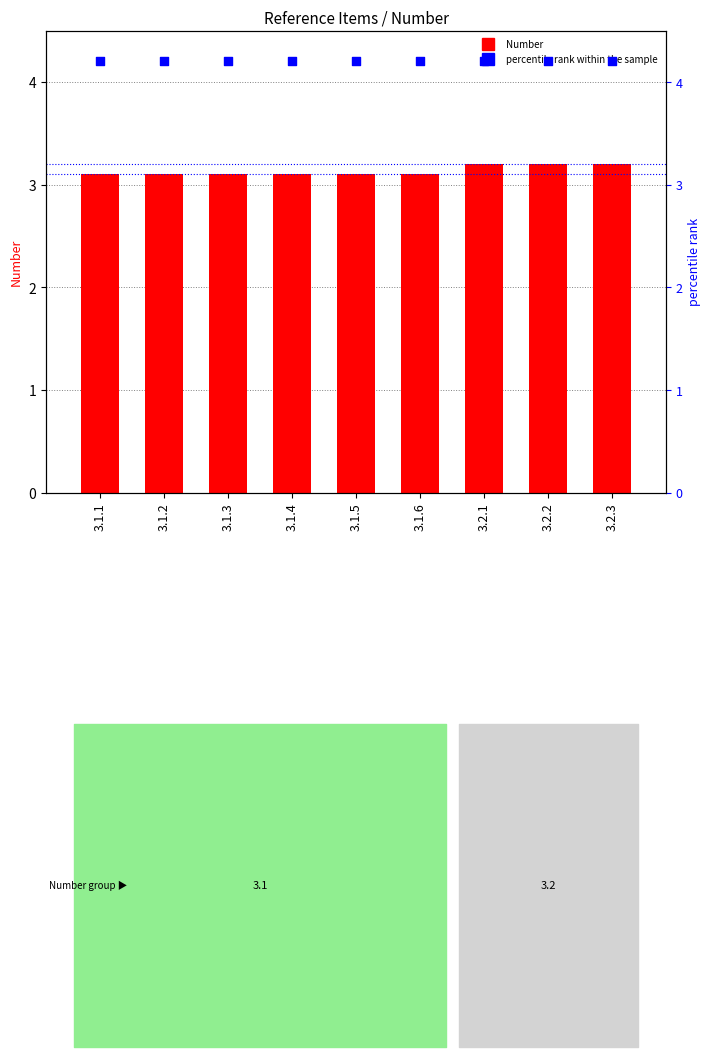

Which series has the largest Y range (max minus min)?

Number